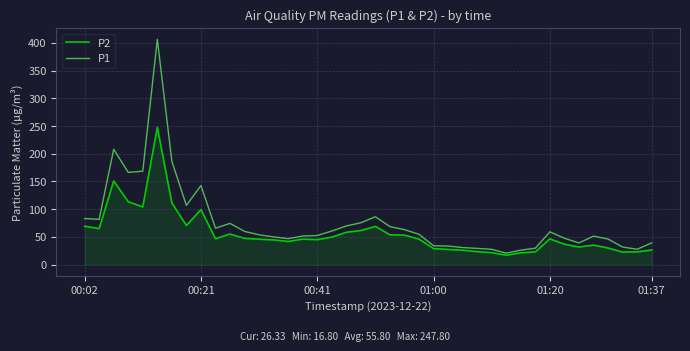

Count the number of data series in this chart.

2